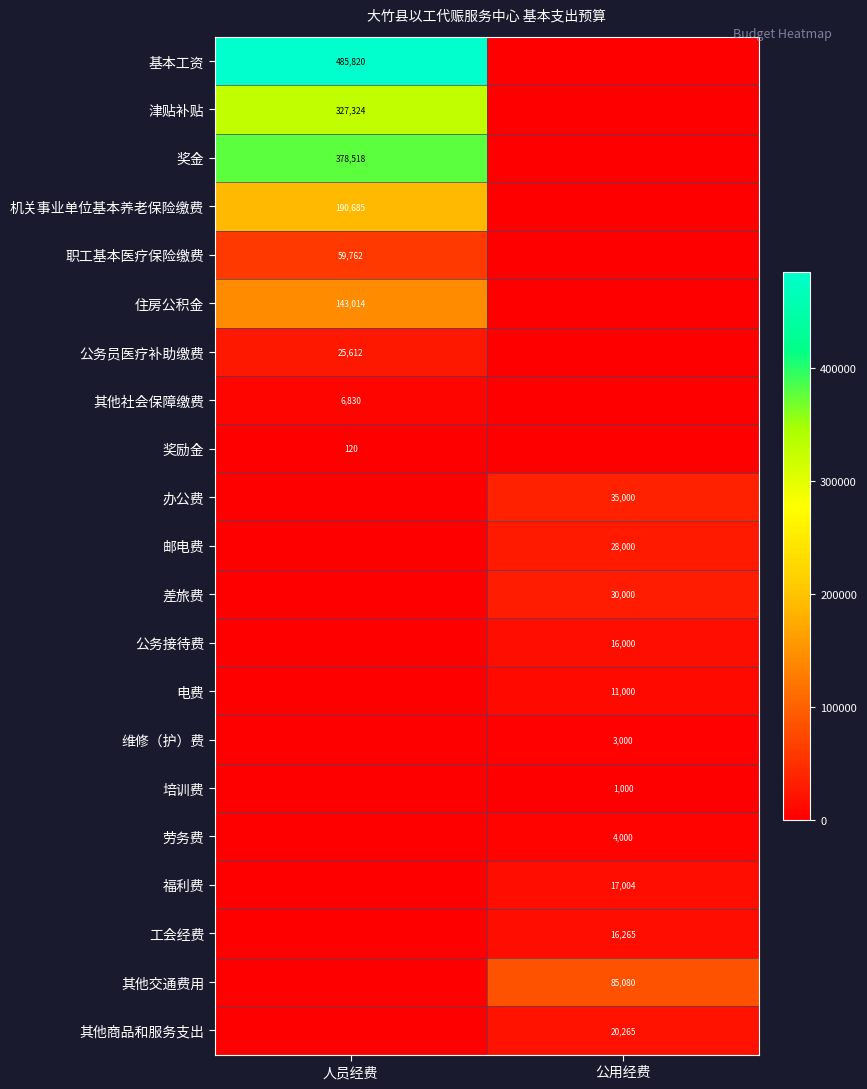

True or false: 工会经费 has a value of 16265 at 公用经费.

True